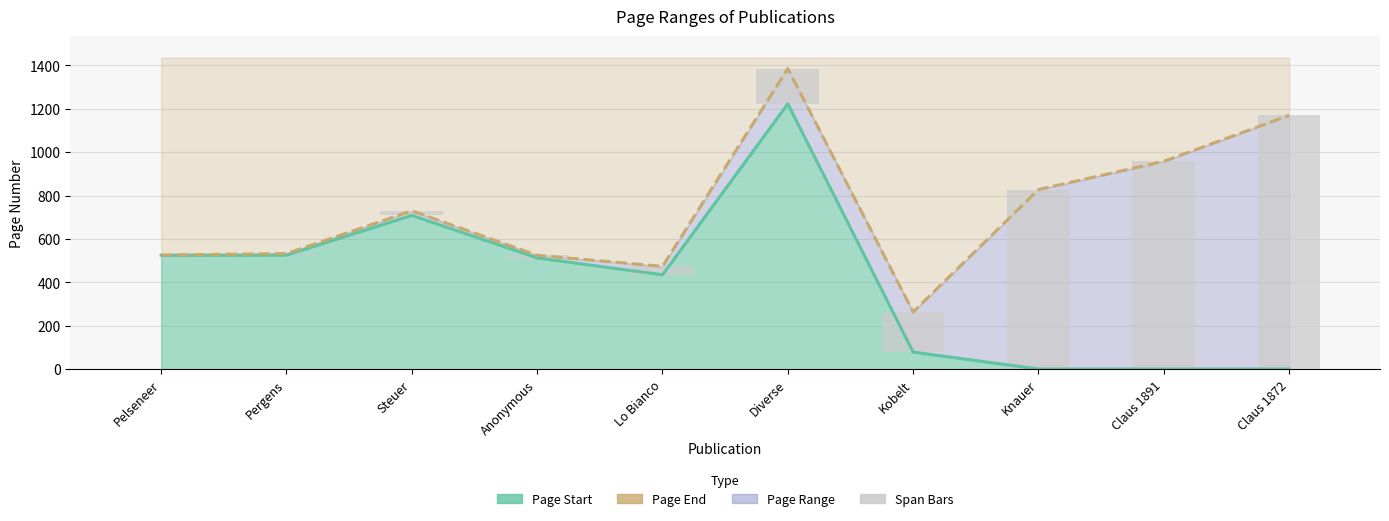

Which has a higher value, Diverse or Steuer?

Diverse